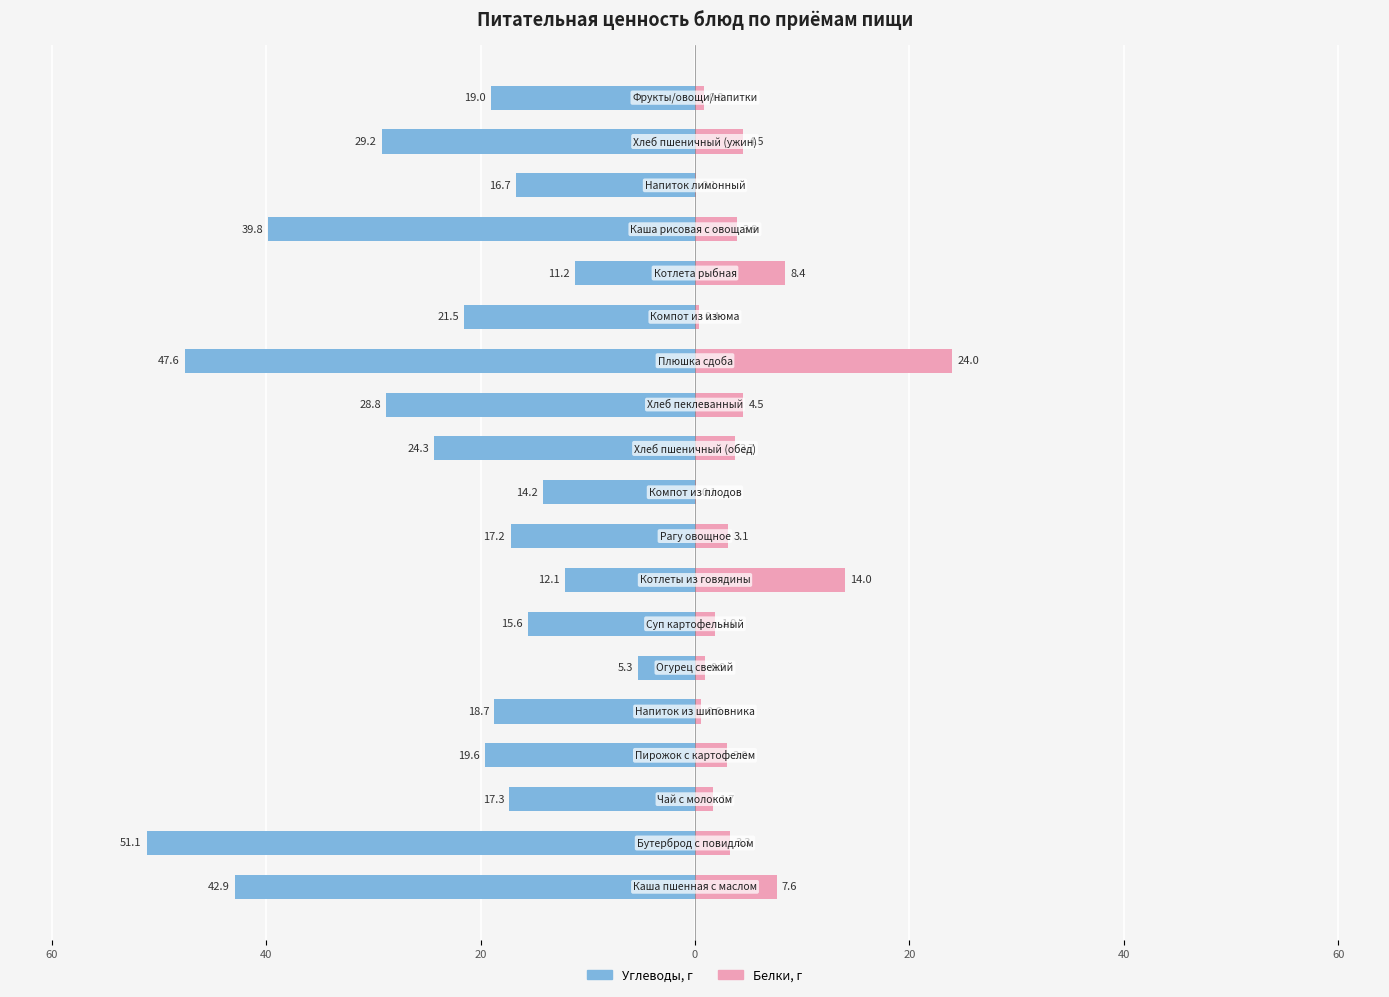

Is the value of Углеводы at 40 greater than the value of Белки at 17?

No